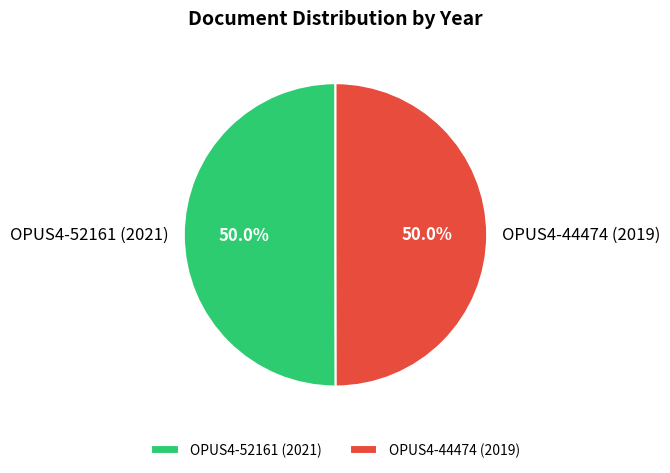

What is the ratio of the value at OPUS4-52161 (2021) to the value at OPUS4-44474 (2019)?

1.0